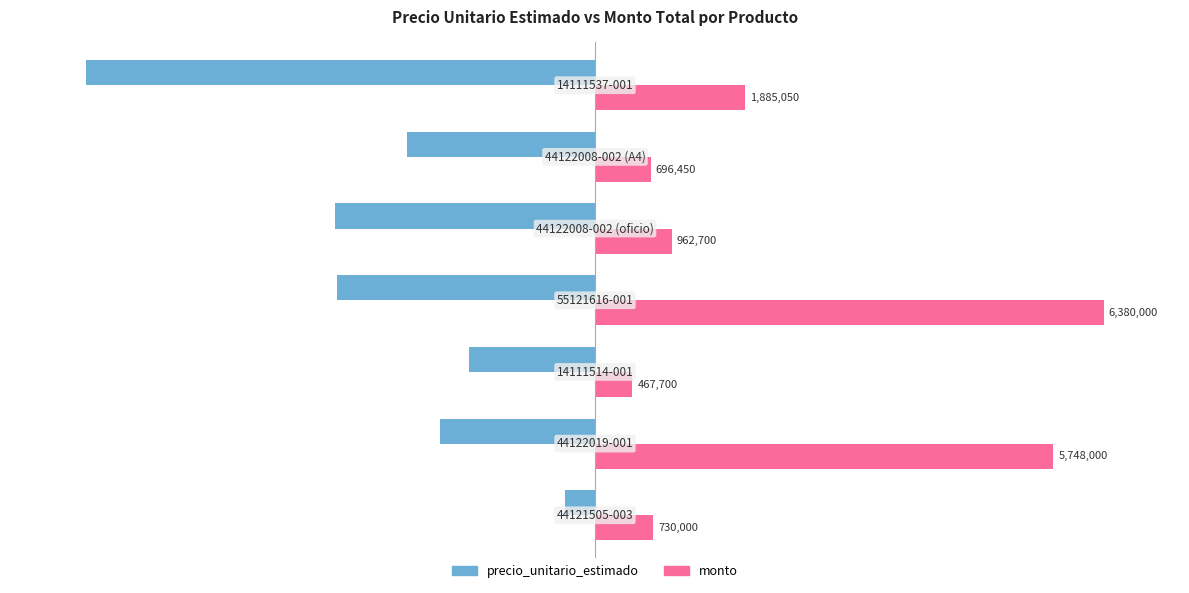

What is the minimum value shown in the chart?

-100.0